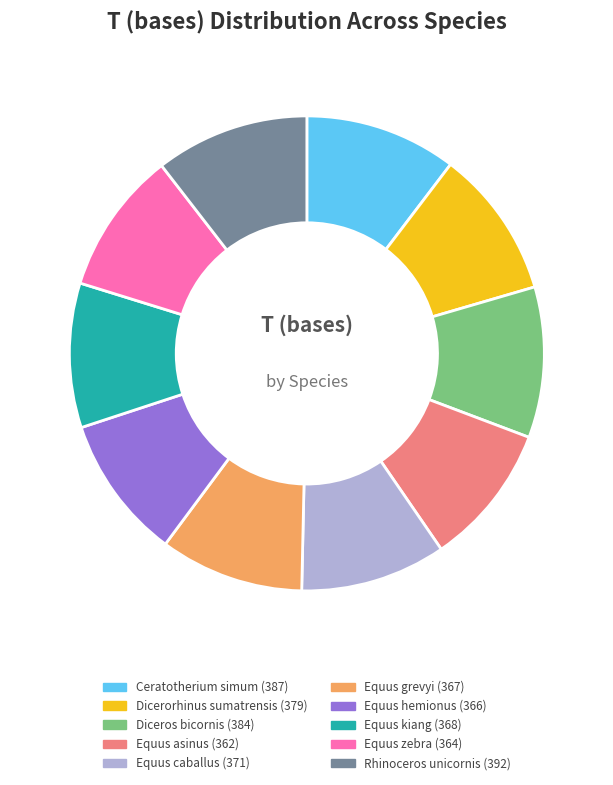

Does Equus kiang represent more than half of the total?

No